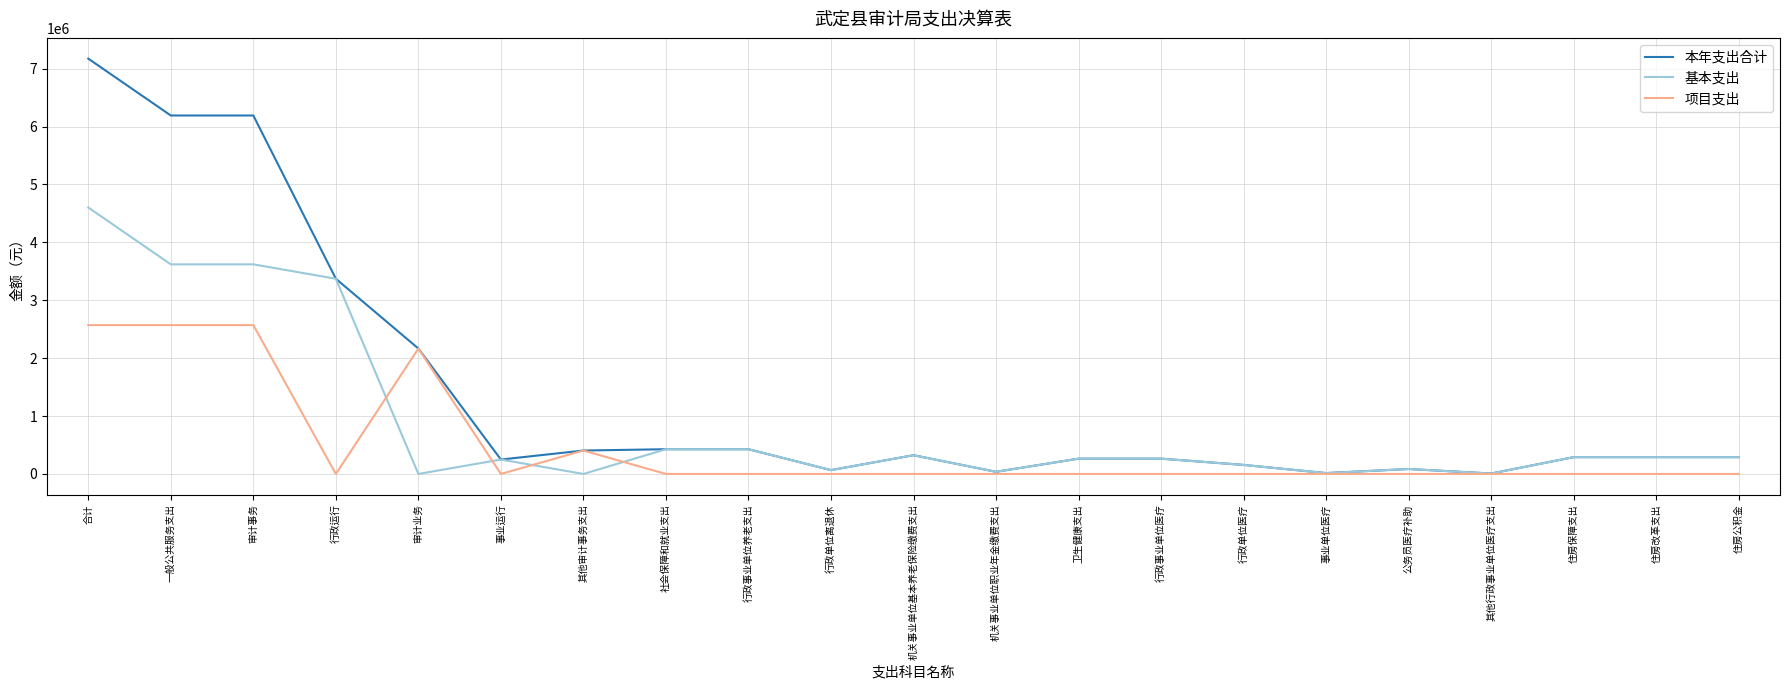

Which series ends up on top after the final intersection of 基本支出 and 项目支出?

基本支出